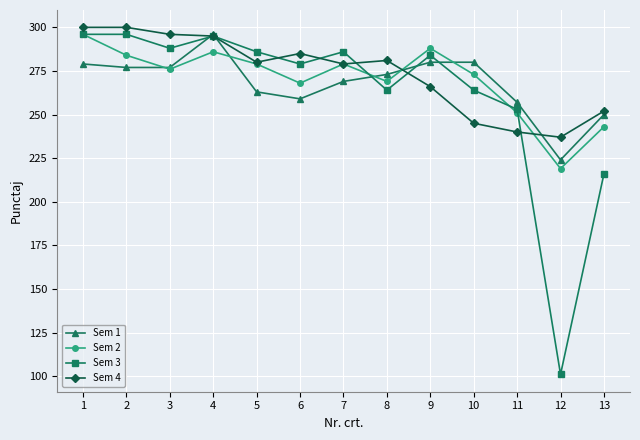

Which series has the largest total across all categories?

Sem 4